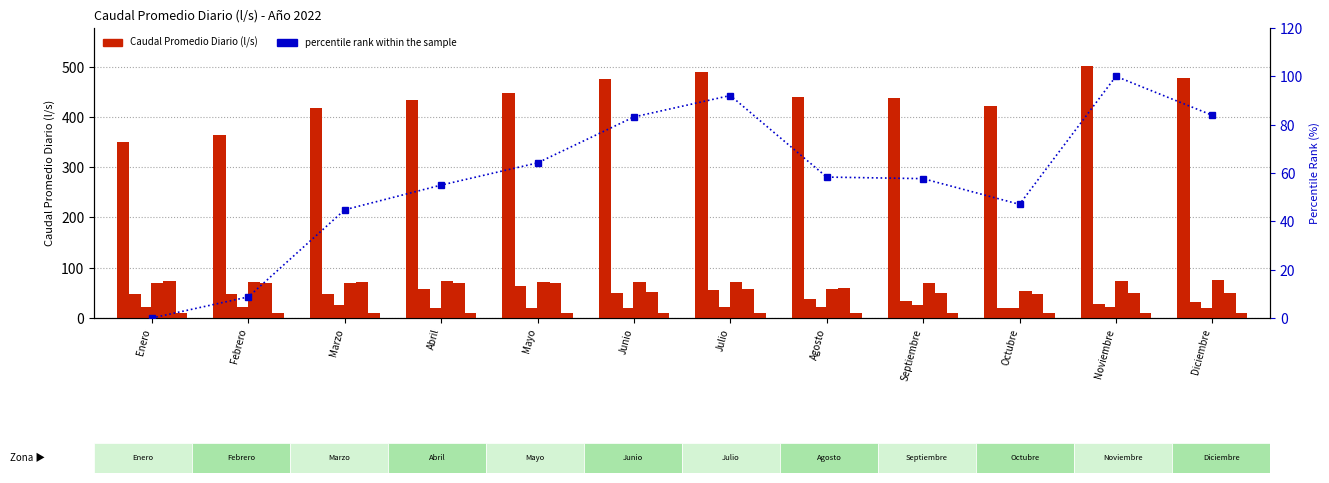

Which series changed the most between Abril and Noviembre?

PTAR Rafey